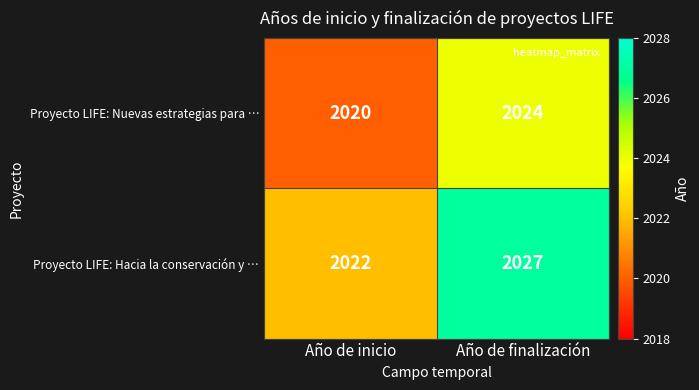

At which label does Proyecto LIFE: Hacia la conservación y … reach its peak?

Año de finalización